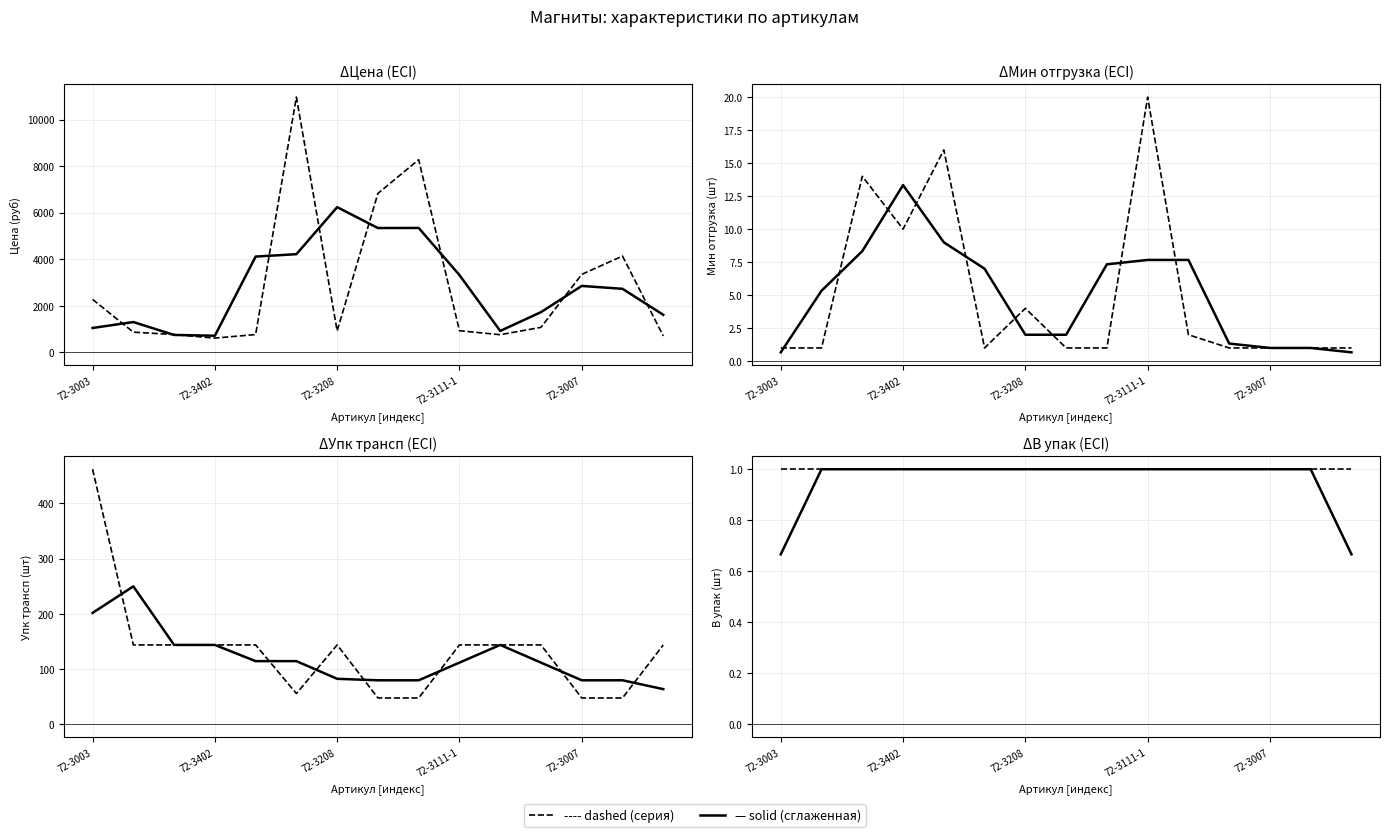

In Упк трансп, how many points are lower than both neighbors (excluding endpoints)?

1